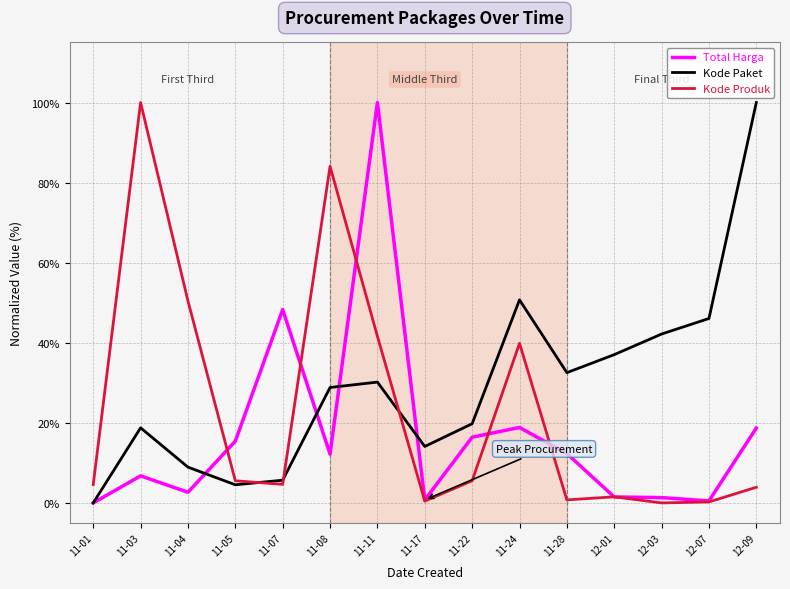

At which category is the sum across all series the highest?

11-11